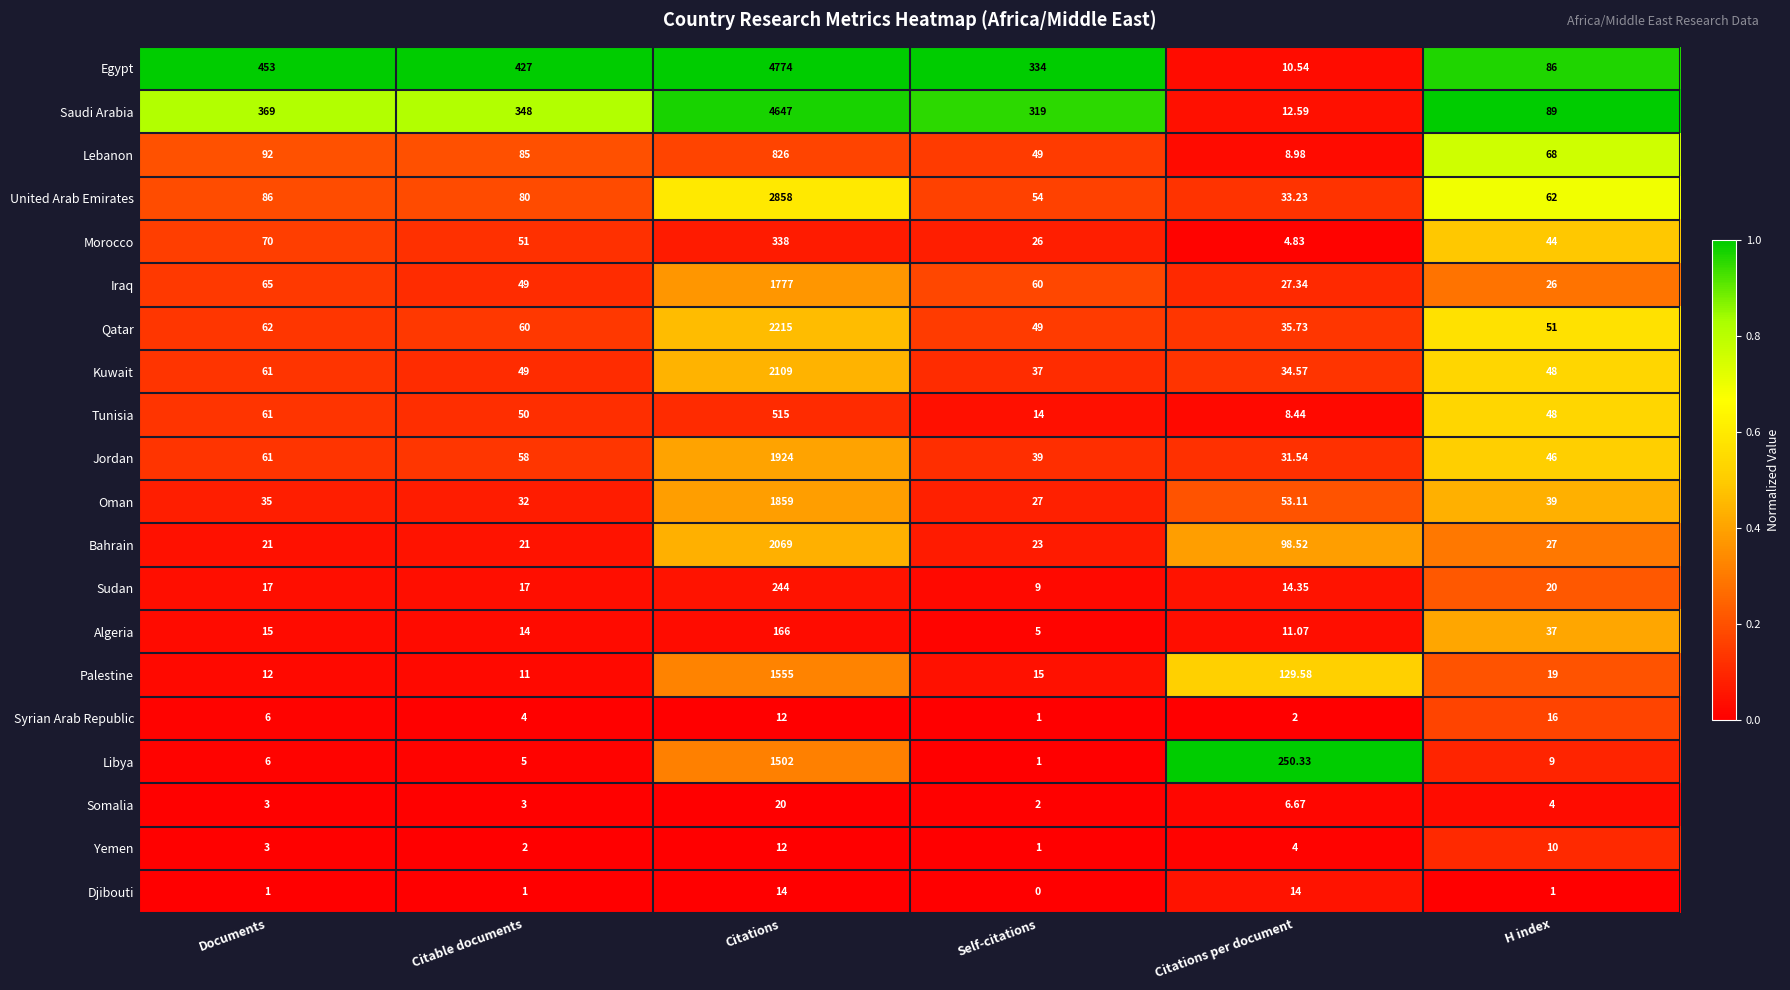

At which category is the sum across all series the highest?

Citations